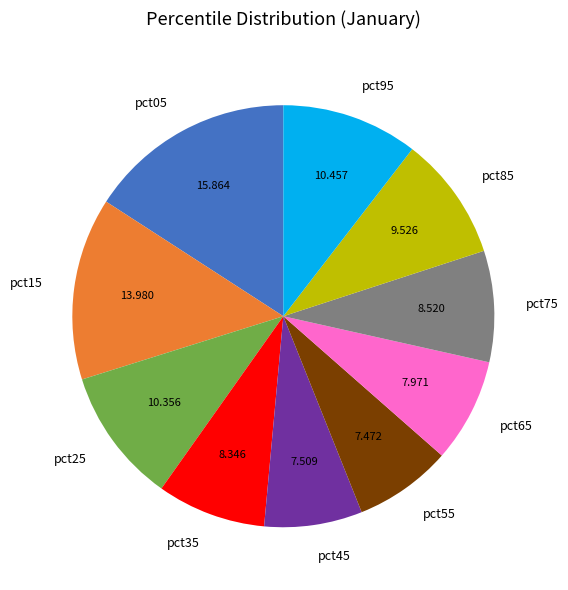

Does pct15 represent more than half of the total?

No